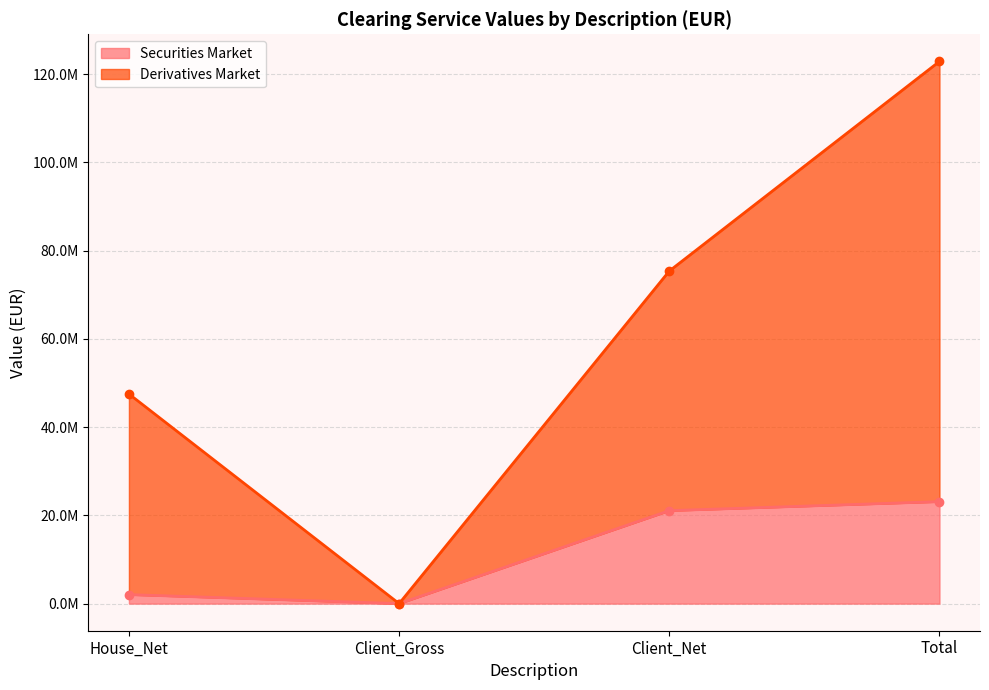

The value of Derivatives Market at Client_Gross is 72492165.2. True or false?

False